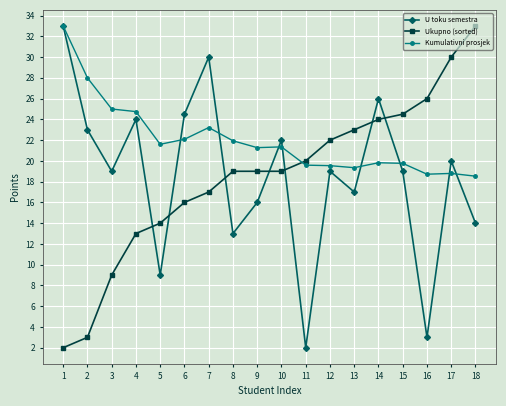

Does the chart display data point markers on the line(s)?

Yes